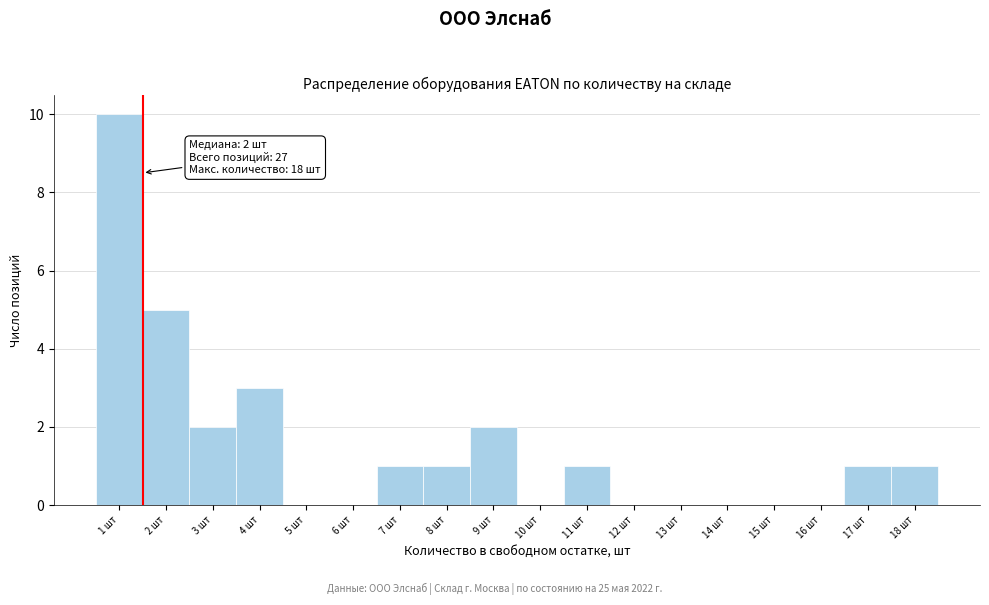

Reading right to left, list all the values displayed in this chart.

18 шт=1	17 шт=1	16 шт=0	15 шт=0	14 шт=0	13 шт=0	12 шт=0	11 шт=1	10 шт=0	9 шт=2	8 шт=1	7 шт=1	6 шт=0	5 шт=0	4 шт=3	3 шт=2	2 шт=5	1 шт=10